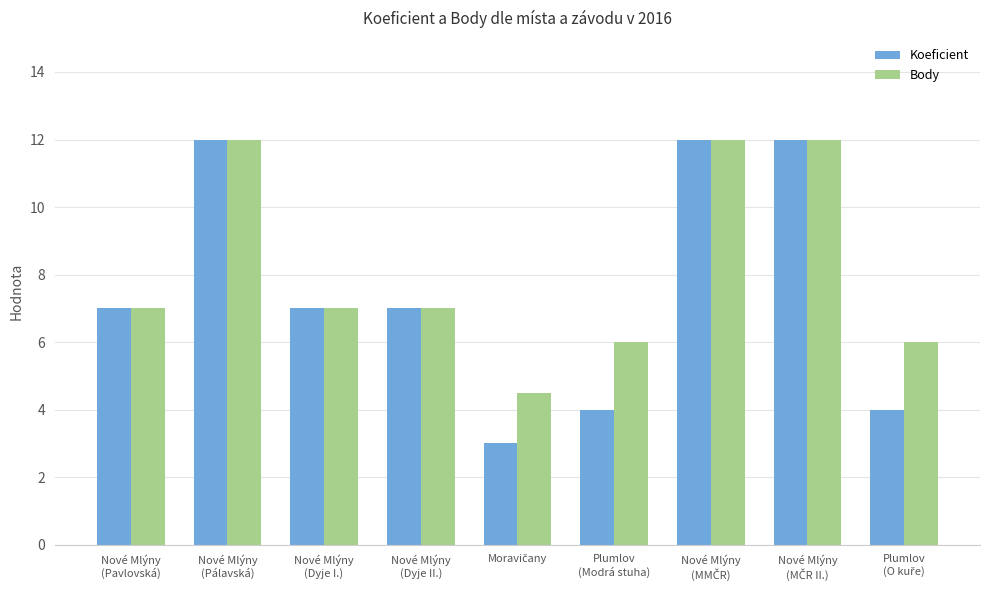

What is the highest value of the Koeficient series?

12.0